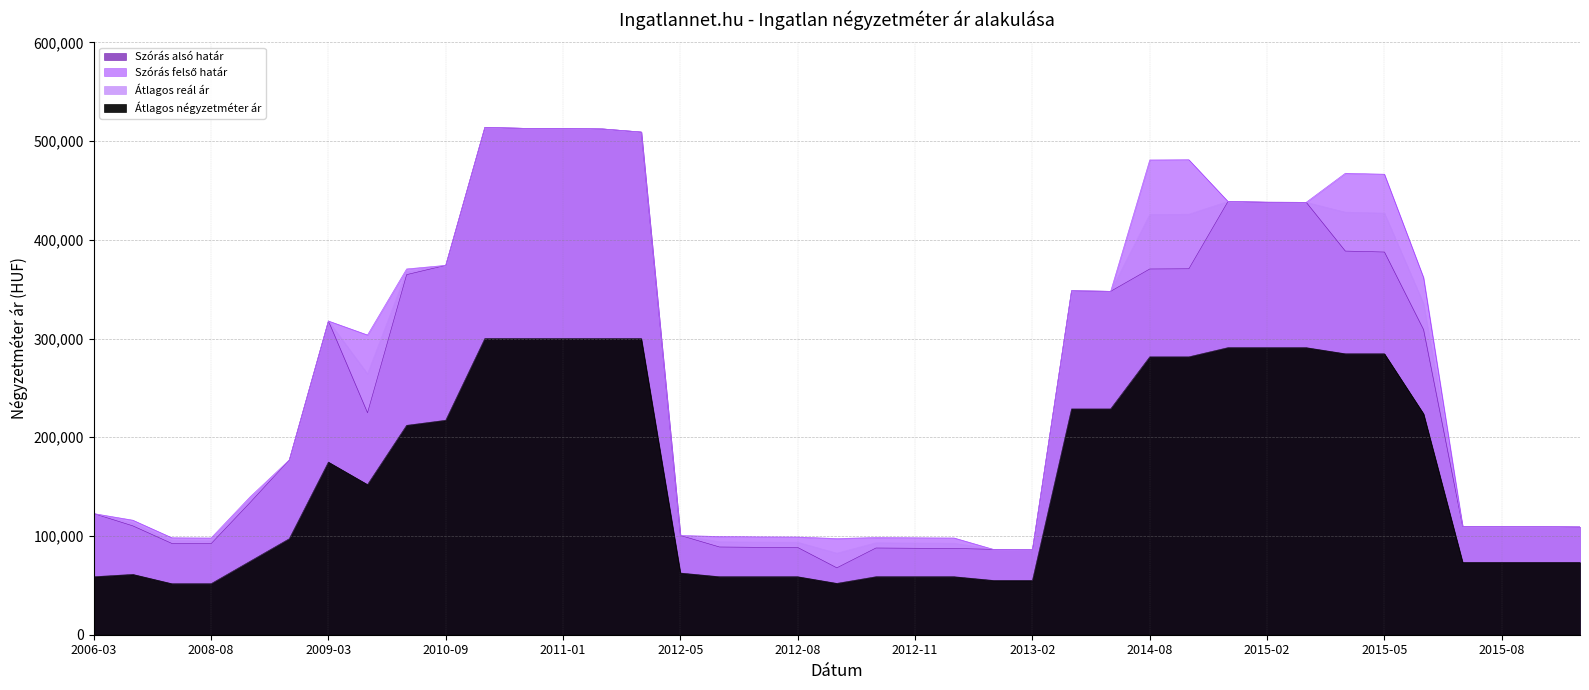

What is the sum of all Átlagos reál ár values?

10032395